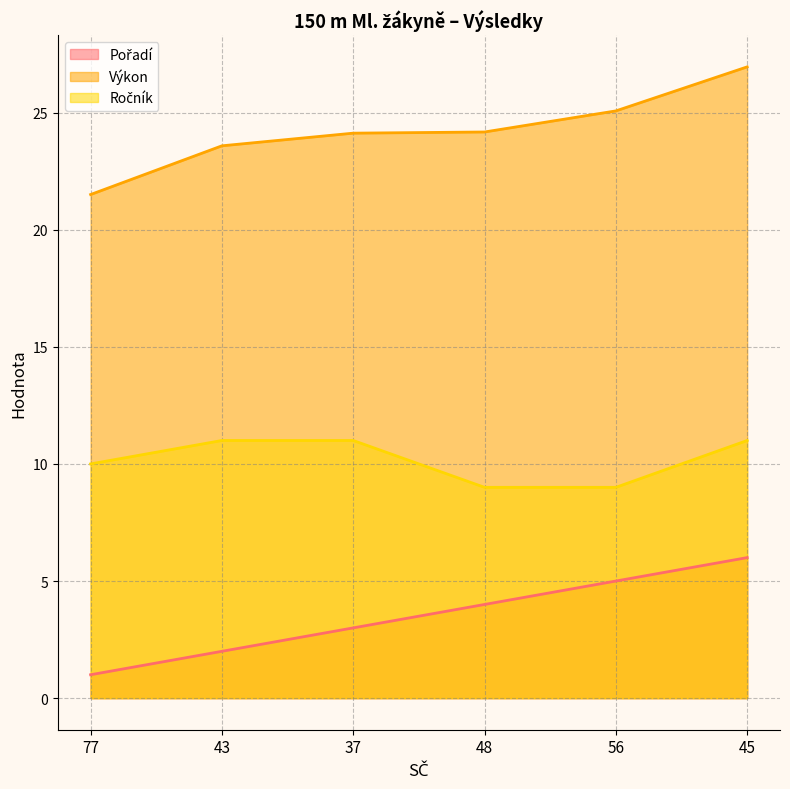

The value of Výkon at 48 is 7.2. True or false?

False